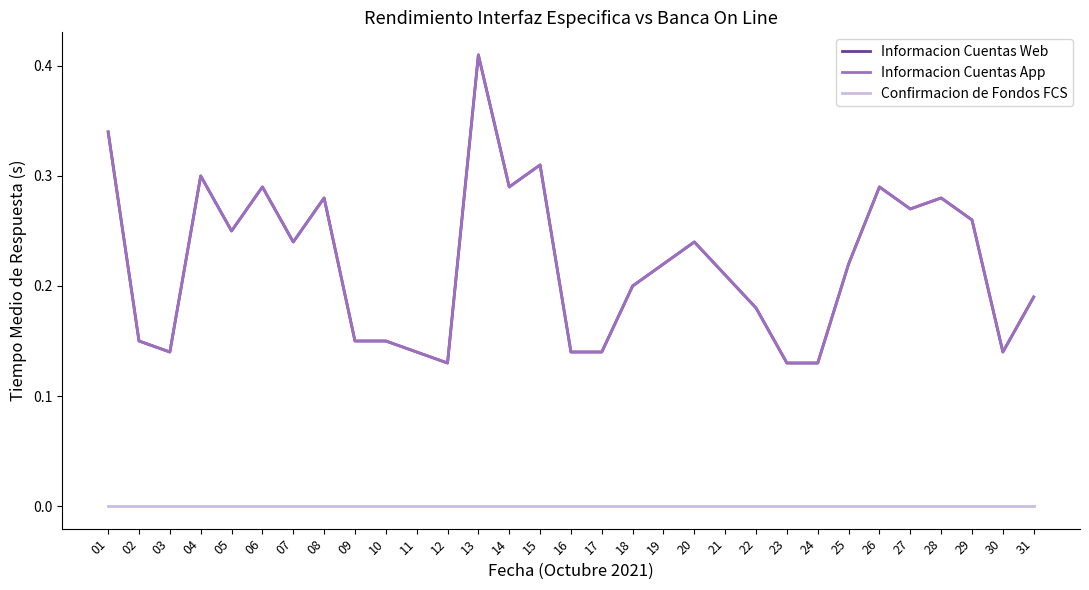

Reading left to right, what are all the values shown in this chart?

Informacion Cuentas Web: 01=0.3	02=0.1	03=0.1	04=0.3	05=0.2	06=0.3	07=0.2	08=0.3	09=0.1	10=0.1	11=0.1	12=0.1	13=0.4	14=0.3	15=0.3	16=0.1	17=0.1	18=0.2	19=0.2	20=0.2	21=0.2	22=0.2	23=0.1	24=0.1	25=0.2	26=0.3	27=0.3	28=0.3	29=0.3	30=0.1	31=0.2
Informacion Cuentas App: 01=0.3	02=0.1	03=0.1	04=0.3	05=0.2	06=0.3	07=0.2	08=0.3	09=0.1	10=0.1	11=0.1	12=0.1	13=0.4	14=0.3	15=0.3	16=0.1	17=0.1	18=0.2	19=0.2	20=0.2	21=0.2	22=0.2	23=0.1	24=0.1	25=0.2	26=0.3	27=0.3	28=0.3	29=0.3	30=0.1	31=0.2
Confirmacion de Fondos FCS: 01=0.0	02=0.0	03=0.0	04=0.0	05=0.0	06=0.0	07=0.0	08=0.0	09=0.0	10=0.0	11=0.0	12=0.0	13=0.0	14=0.0	15=0.0	16=0.0	17=0.0	18=0.0	19=0.0	20=0.0	21=0.0	22=0.0	23=0.0	24=0.0	25=0.0	26=0.0	27=0.0	28=0.0	29=0.0	30=0.0	31=0.0